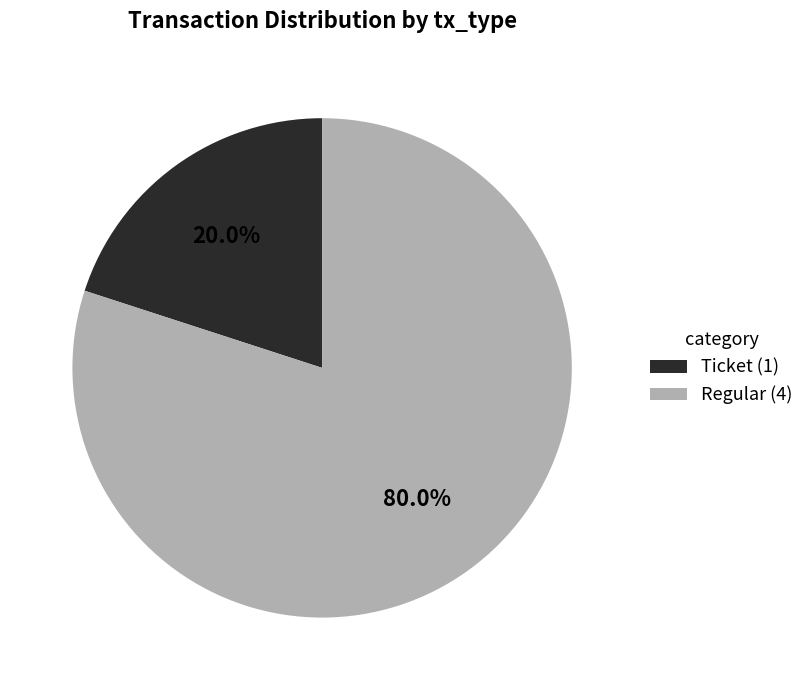

Count the number of slices in the pie.

2